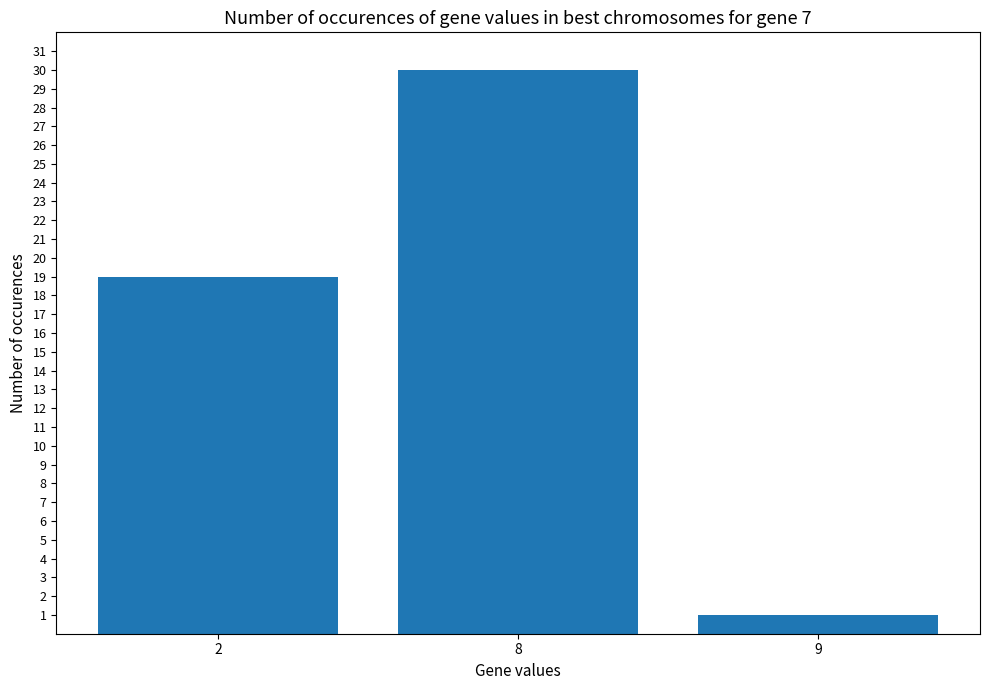

Which label corresponds to the largest value in the chart?

8